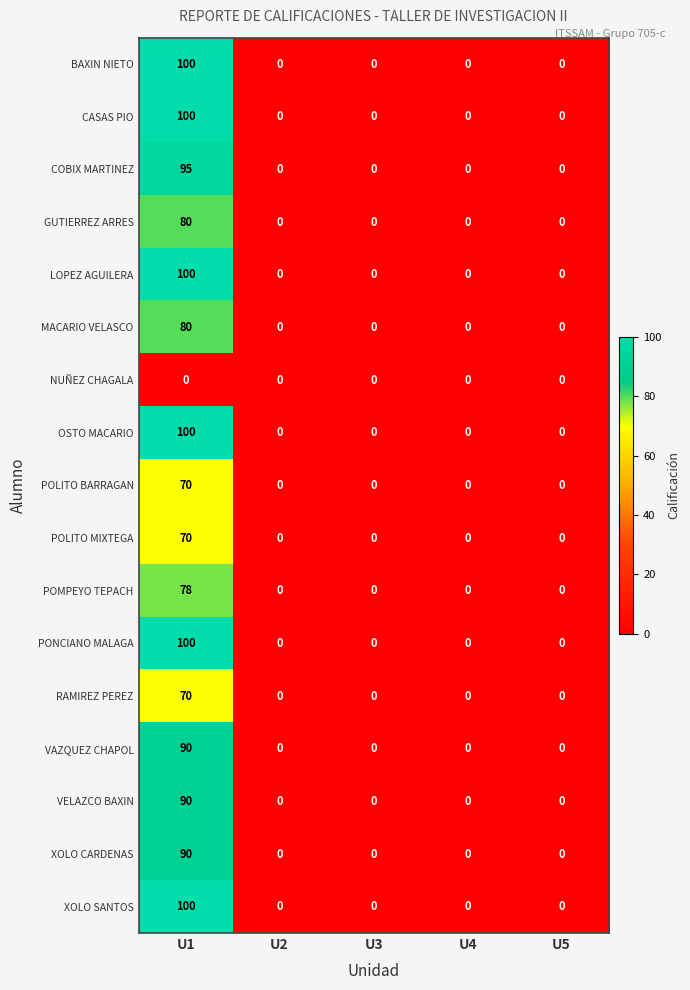

At which category is the sum across all series the highest?

U1